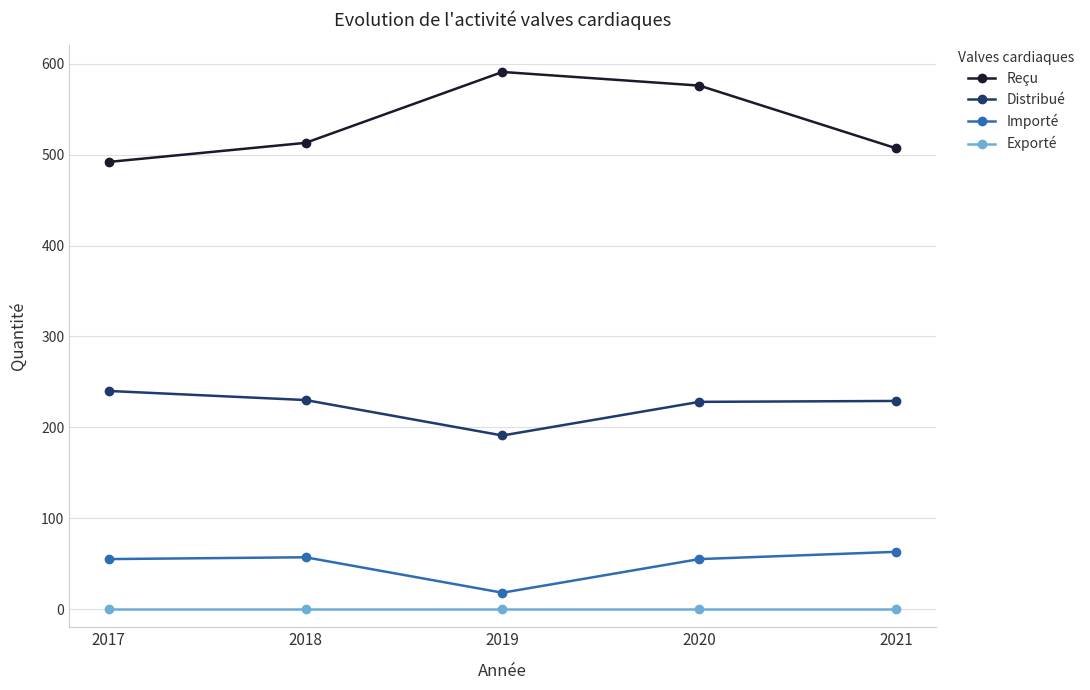

Which category has the highest value in the Importé series?

2021